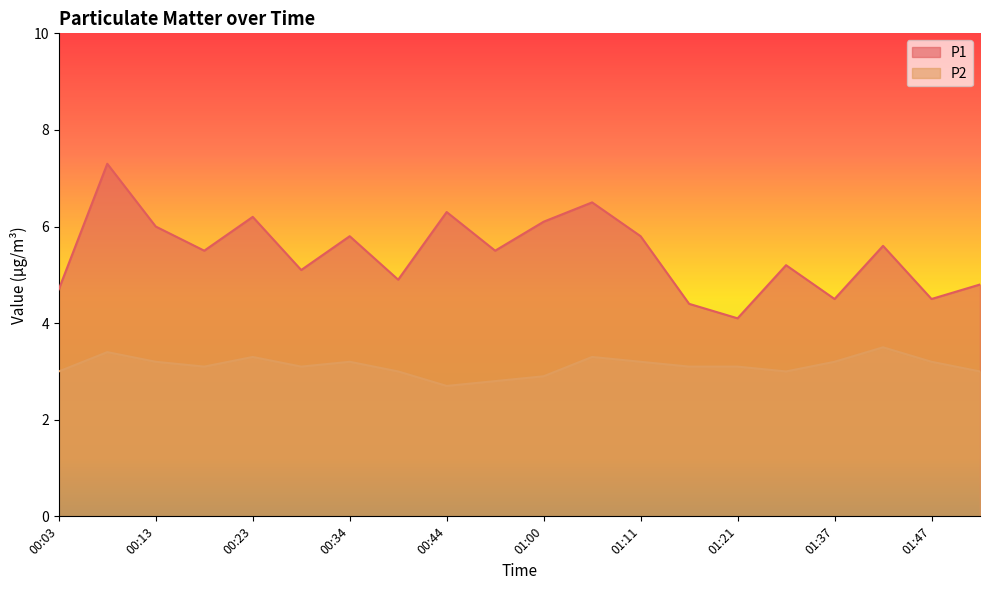

What are all the series names shown in the legend?

P1, P2